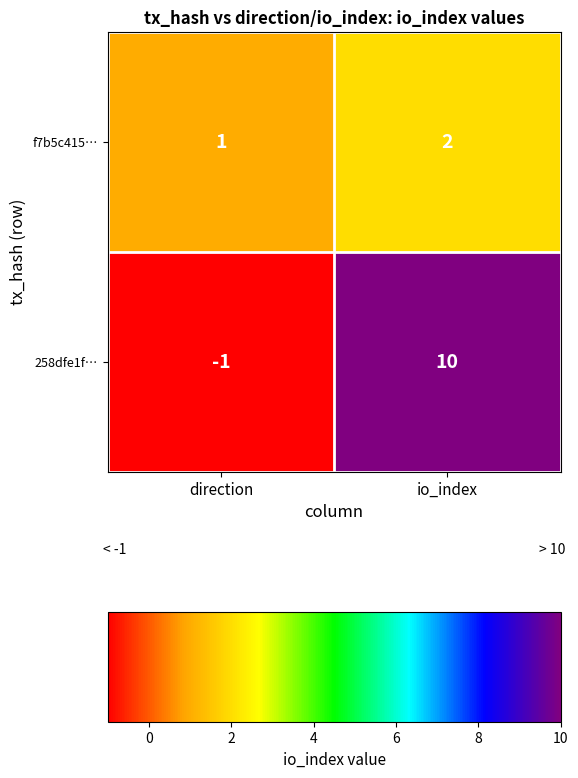

Between direction and io_index, which series saw the biggest shift?

258dfe1f…